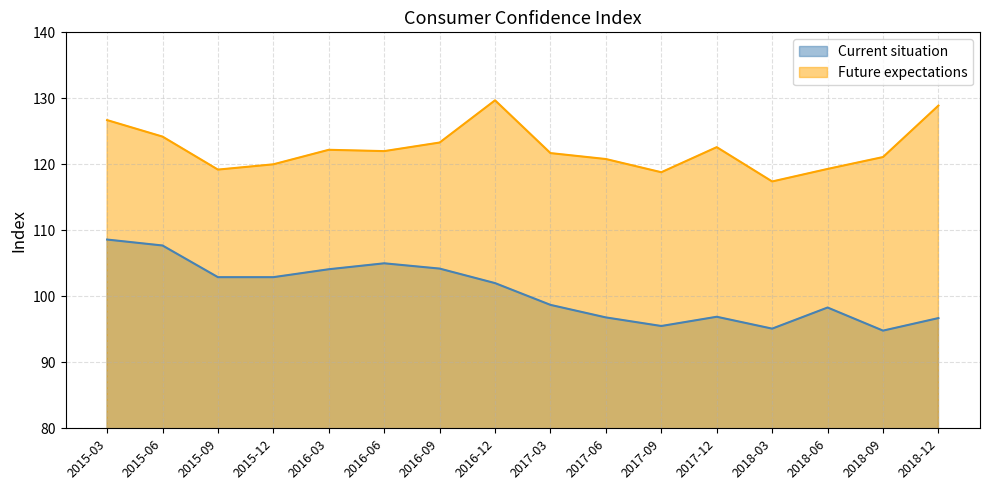

At 2016-06, list the series in order from smallest to largest.

Current situation, Future expectations